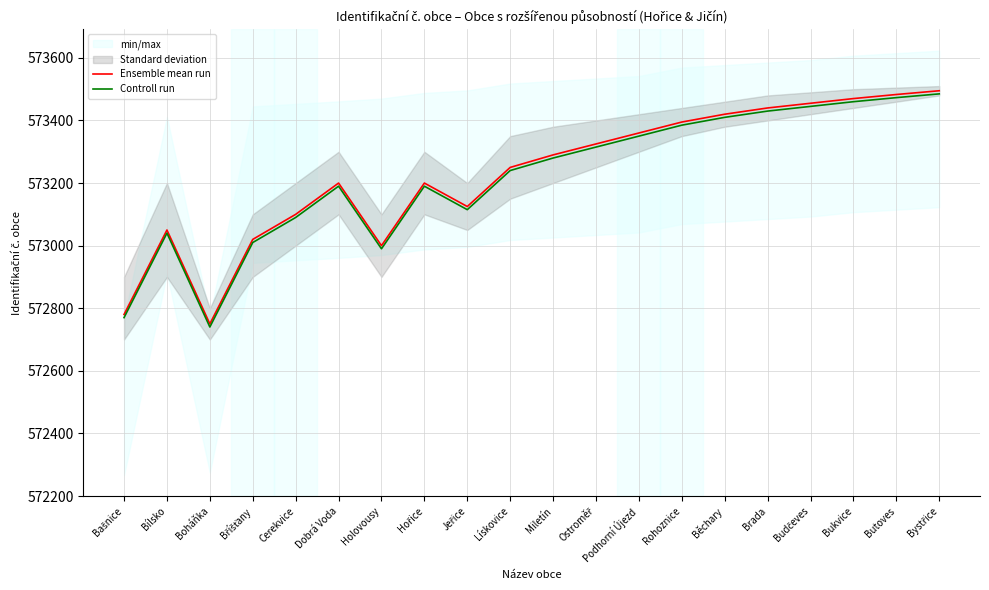

What position from the right is Dobrá Voda?

15